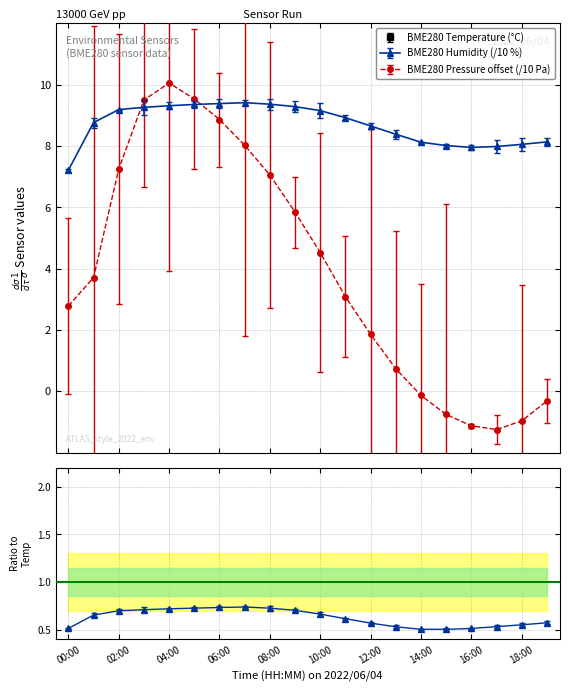

What is the value of the BME280_temperature point at the 9th from the left?

12.9